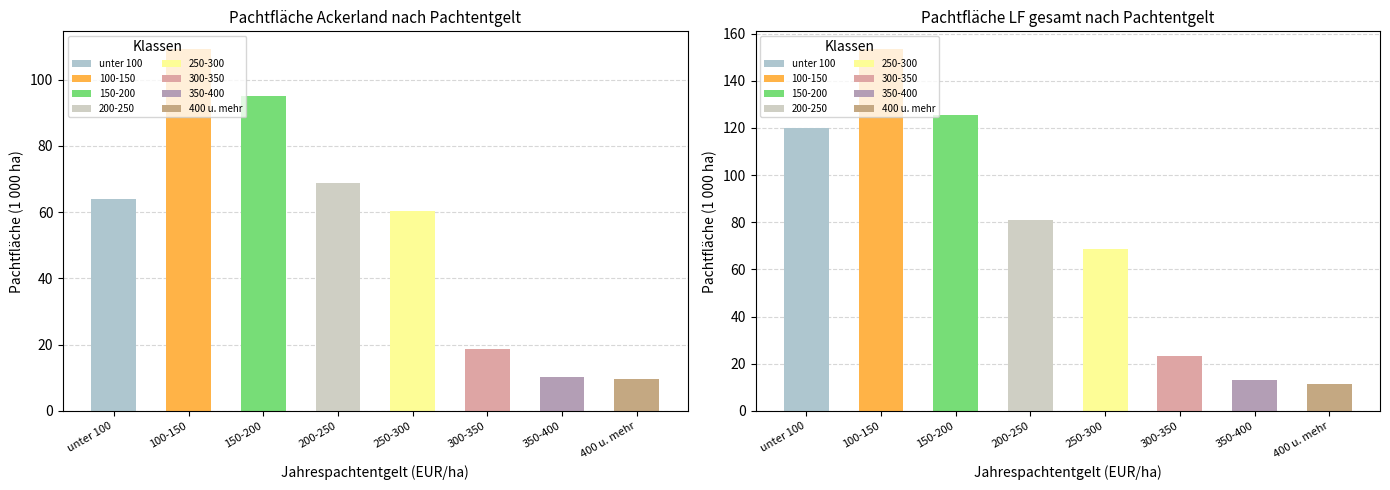

Which series has the widest spread of values?

Pachtflaeche LF gesamt (1000 ha)